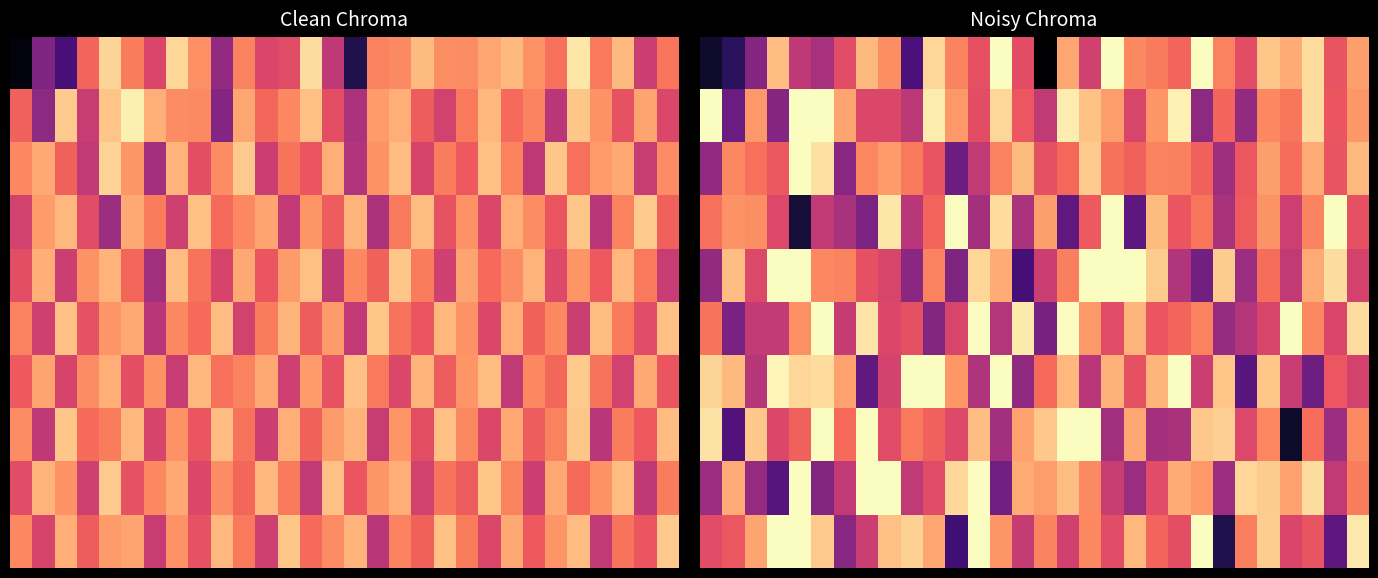

Between 8 and 29, which is larger?

29